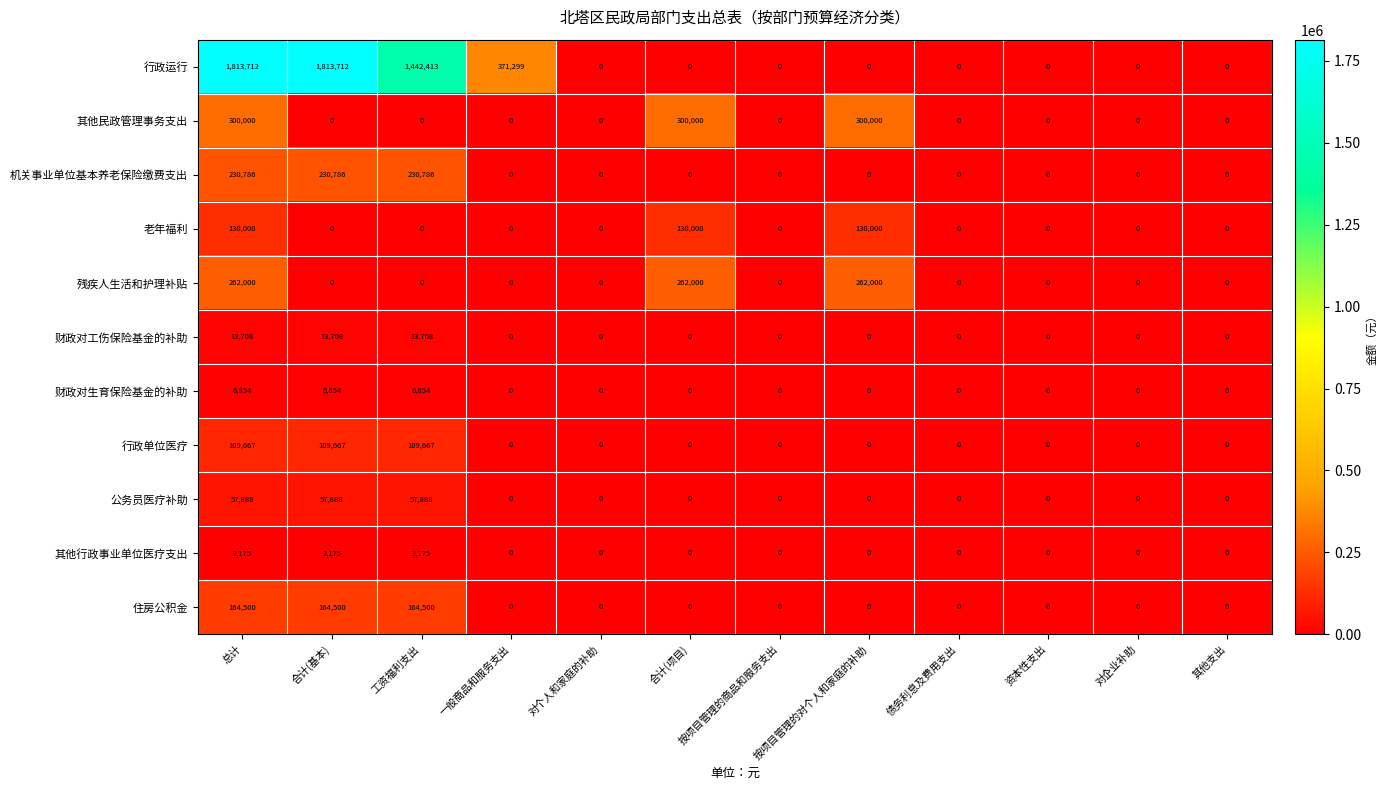

List the series in order of their peak value, highest first.

行政运行, 其他民政管理事务支出, 残疾人生活和护理补贴, 机关事业单位基本养老保险缴费支出, 住房公积金, 老年福利, 行政单位医疗, 公务员医疗补助, 财政对工伤保险基金的补助, 财政对生育保险基金的补助, 其他行政事业单位医疗支出